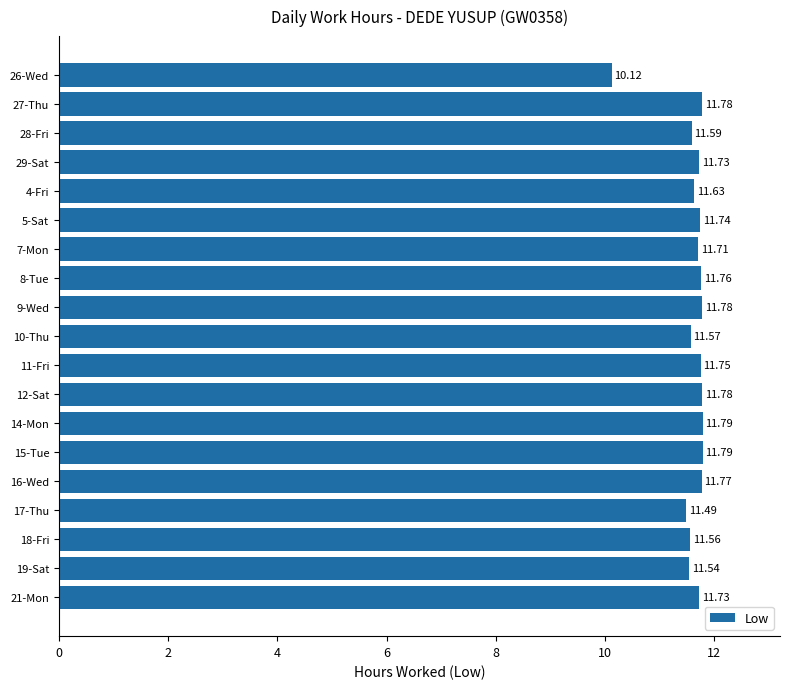

Are the bars horizontal?

Yes